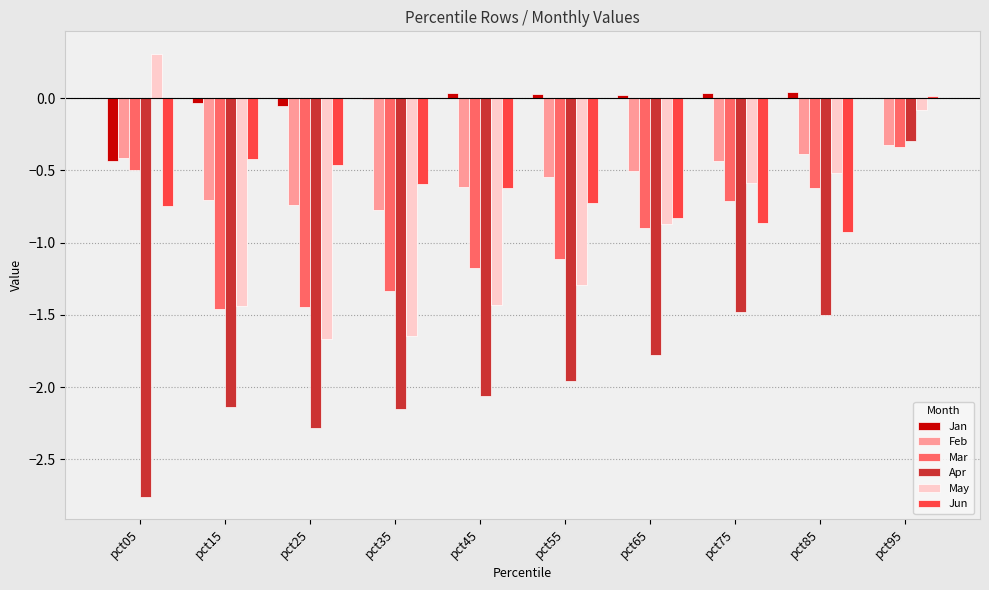

At which label is Mar closest to 0?

pct95